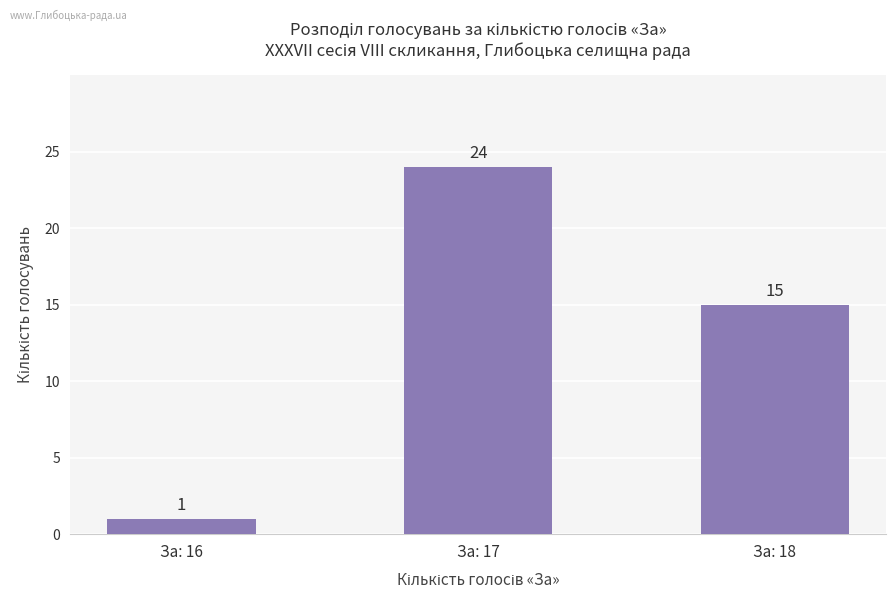

Reading left to right, extract all data points from this chart.

За: 16=1	За: 17=24	За: 18=15